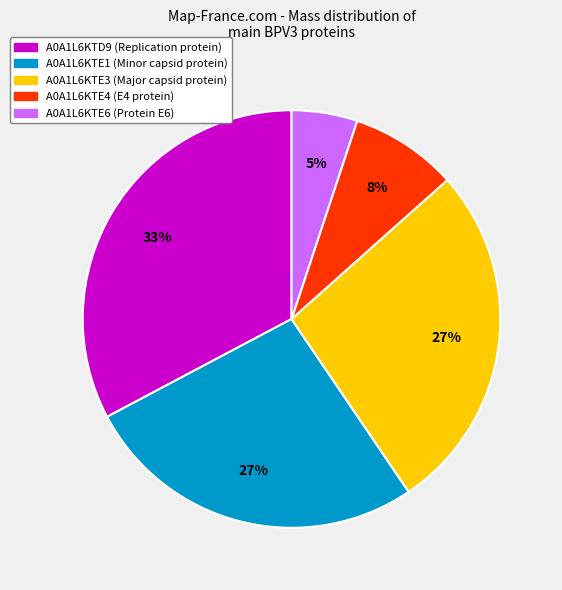

Is it true that A0A1L6KTD9 is 33% of the pie?

True